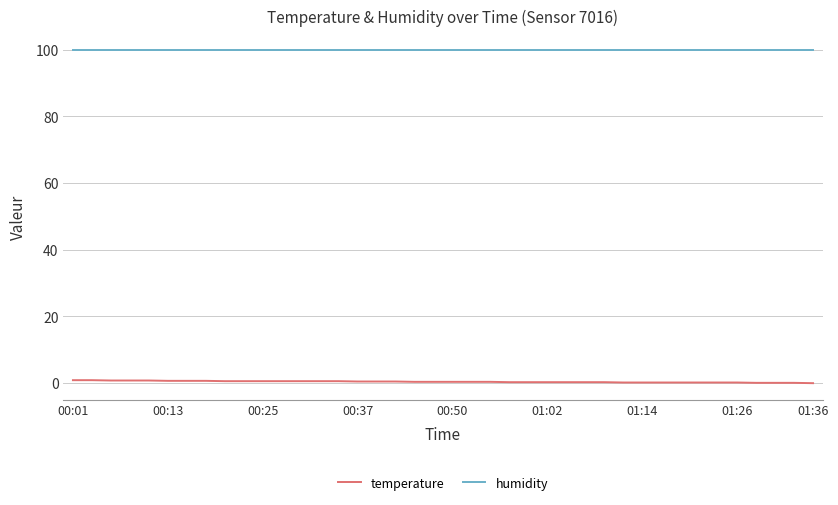

What is the maximum value shown in the chart?

99.9